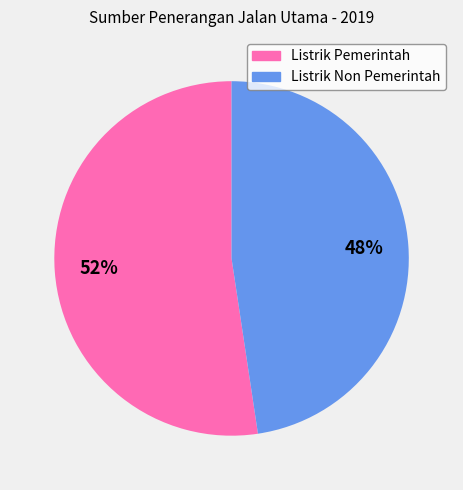

Which category has the smallest portion of the pie?

Listrik Non Pemerintah